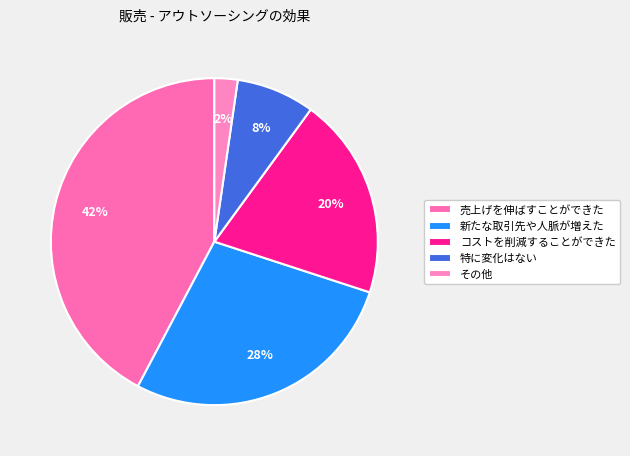

Does その他 represent more than half of the total?

No